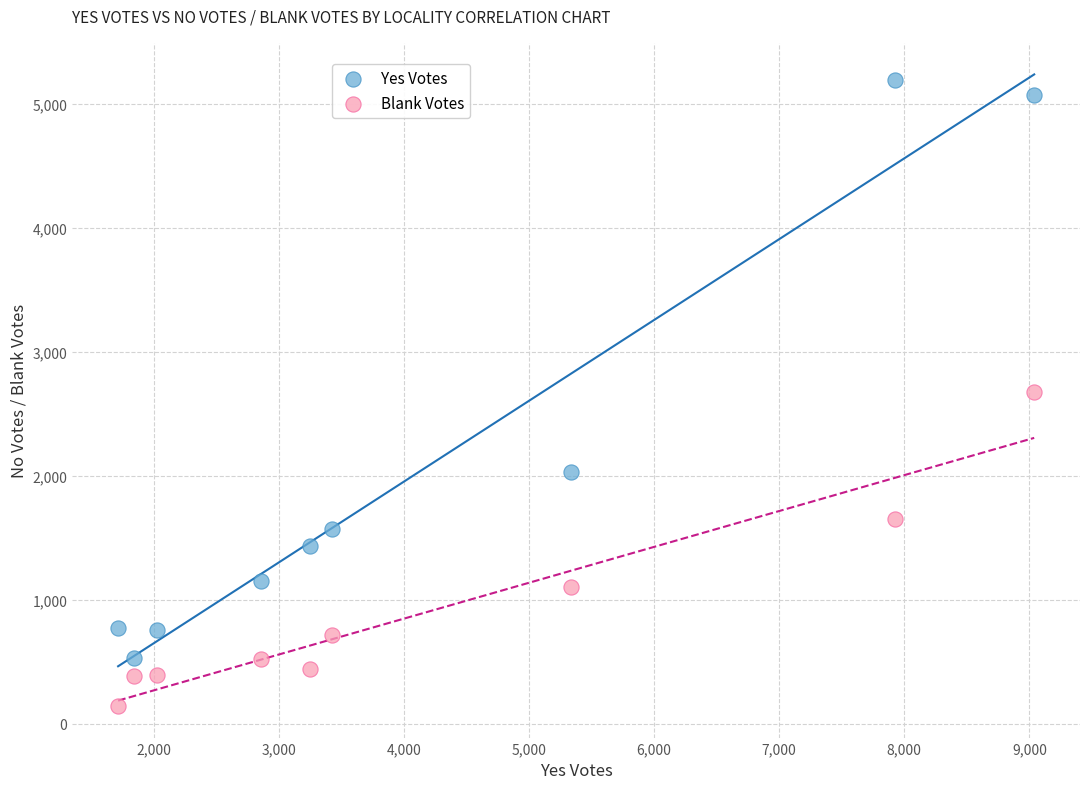

In the Yes Votes series, what Y value is closest to 2861?

2029